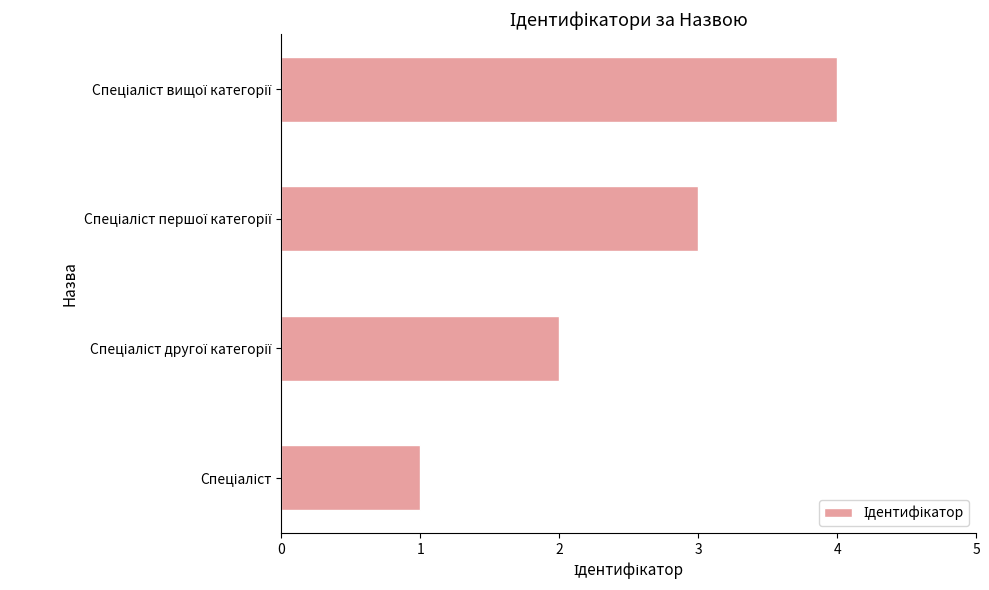

What is the greatest value displayed?

4